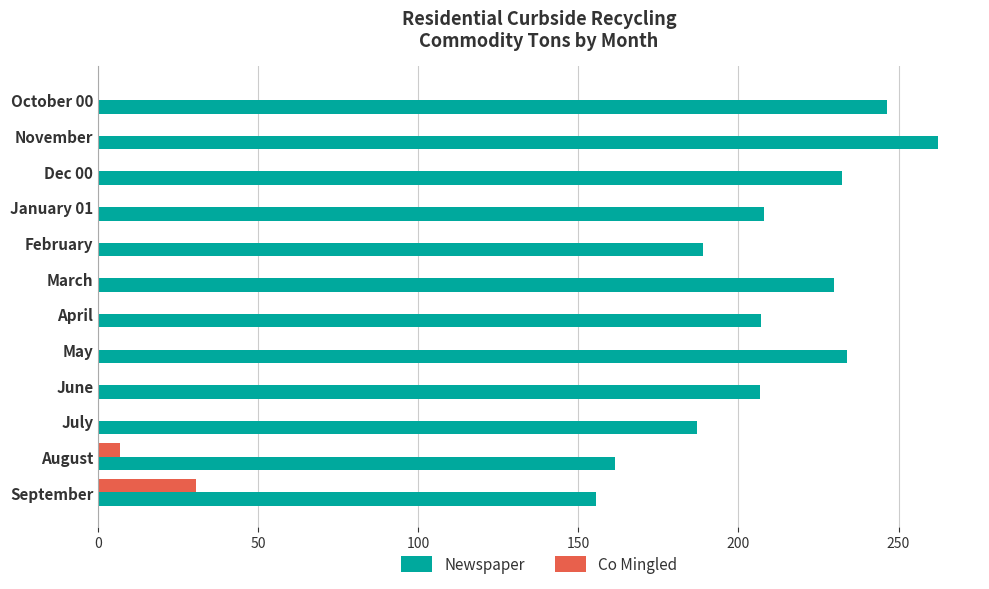

How many values in the Newspaper series exceed 207?

6